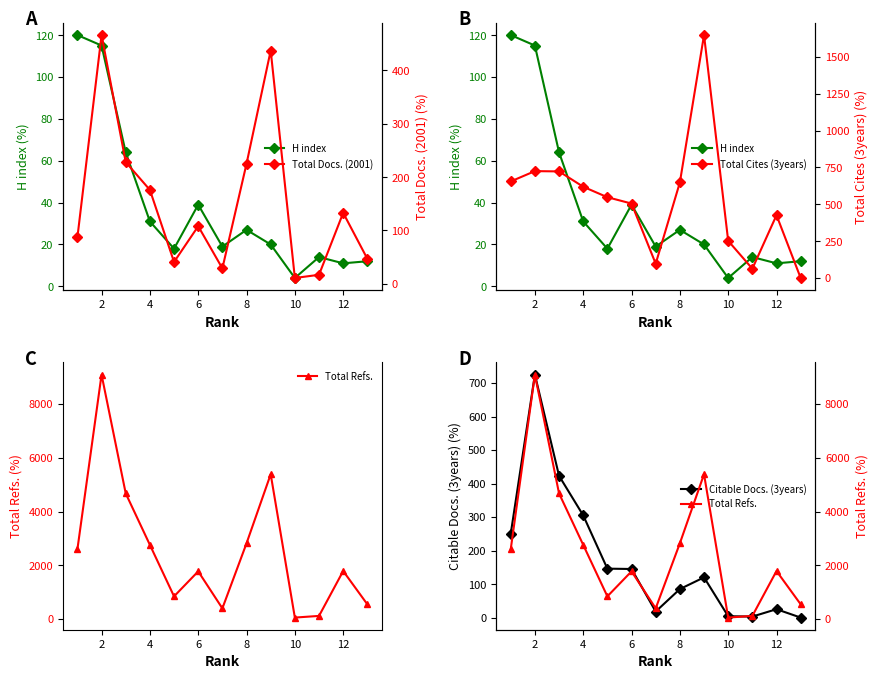

How many data points in Citable Docs. (3years) are less than 120?

6